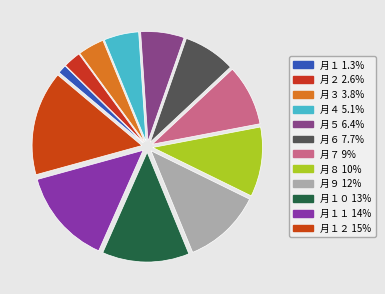

How many slices are in this pie chart?

12